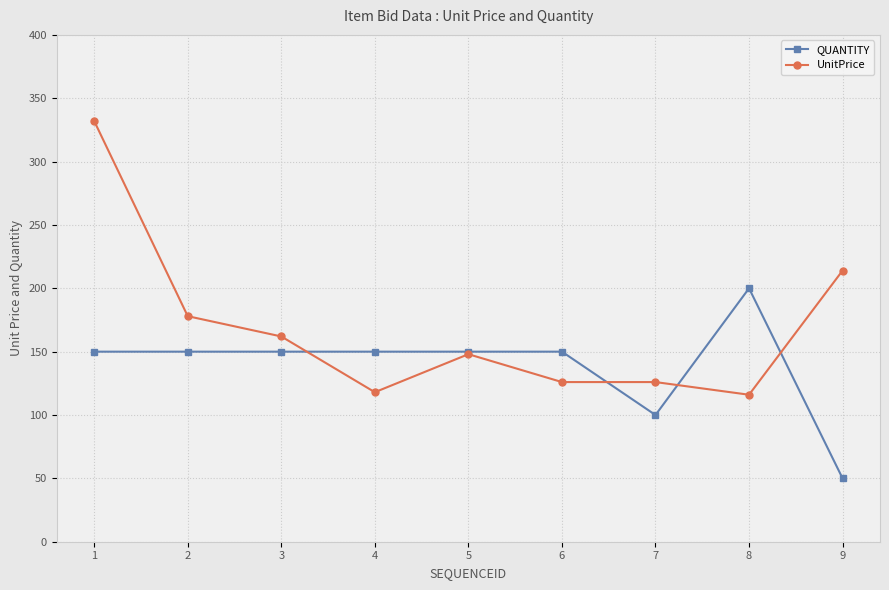

Between which two adjacent categories do QUANTITY and UnitPrice first intersect?

3 and 4